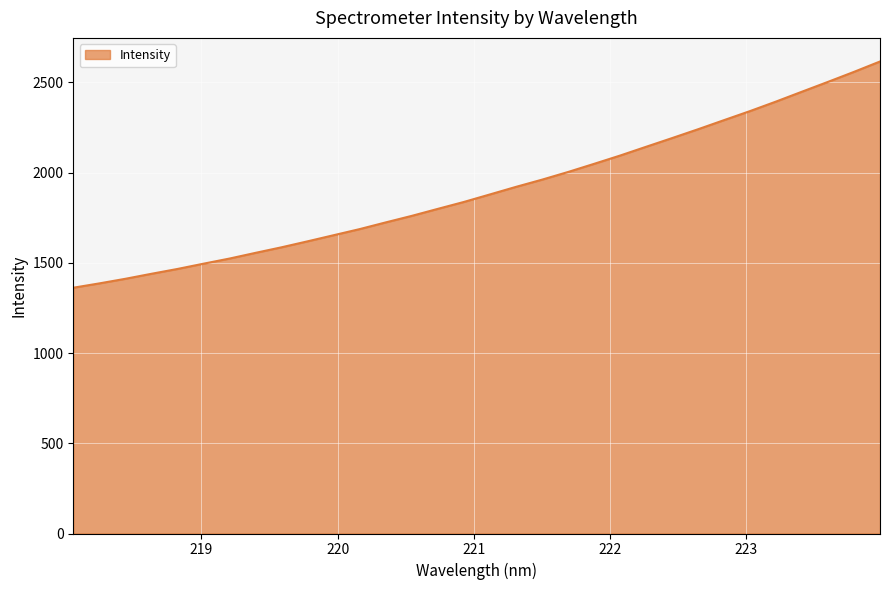

What is the maximum value shown in the chart?

2615.5